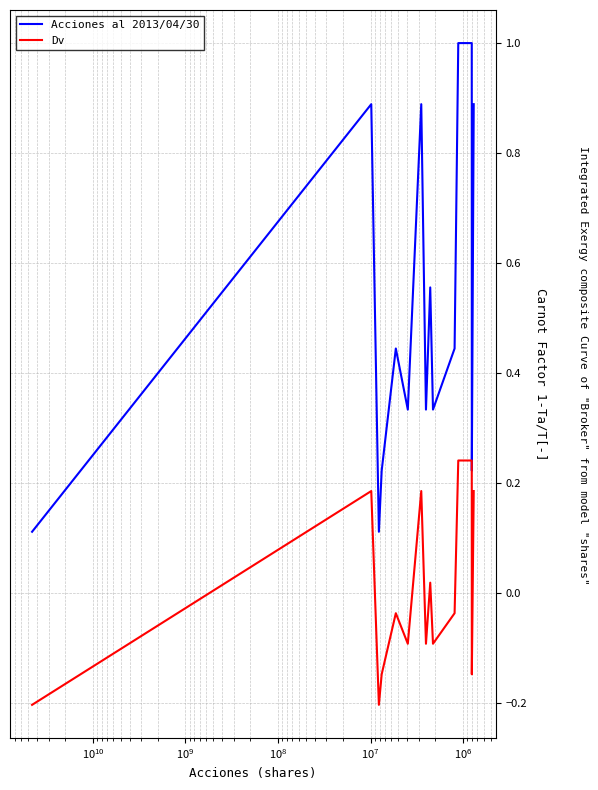

True or false: Dv and Acciones al 2013/04/30 intersect in this chart.

False